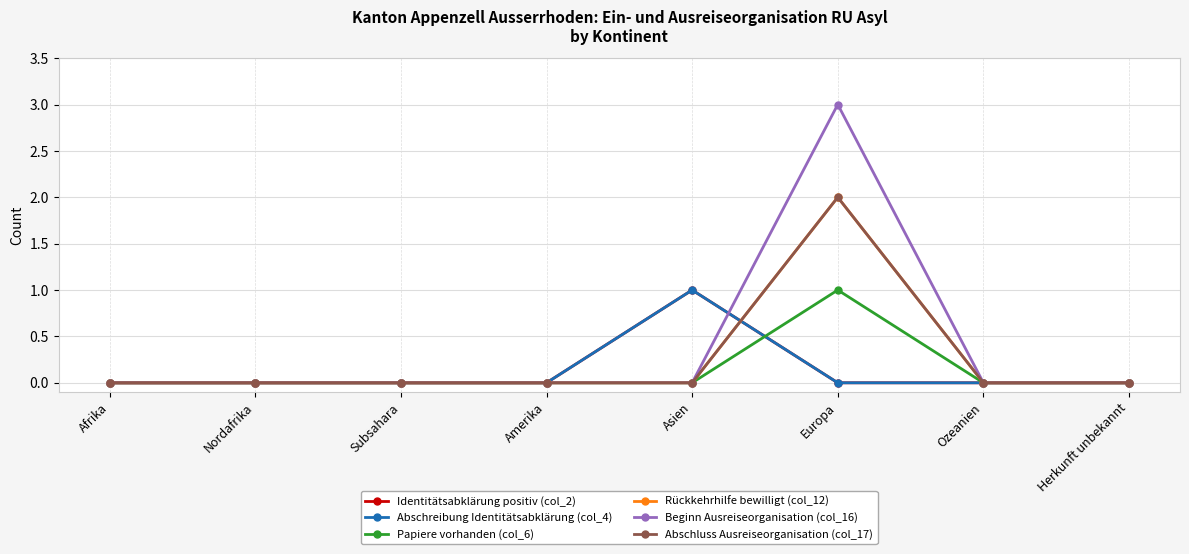

What position from the left is Europa?

6